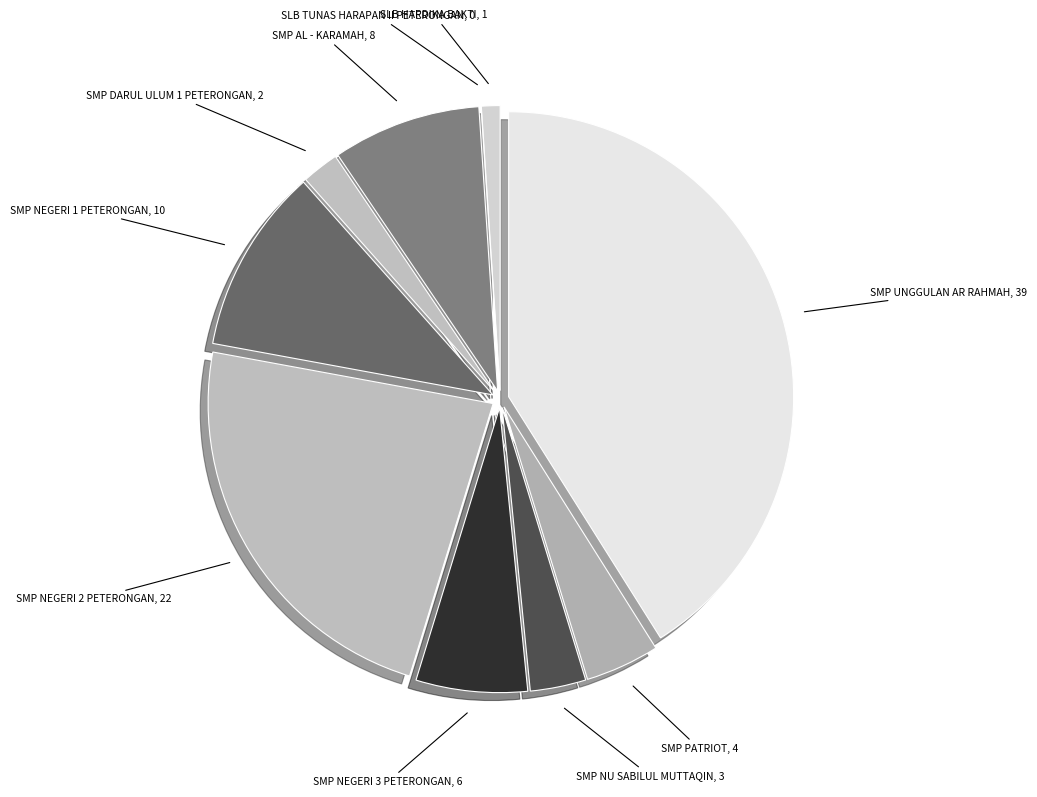

How many slices are in this pie chart?

10